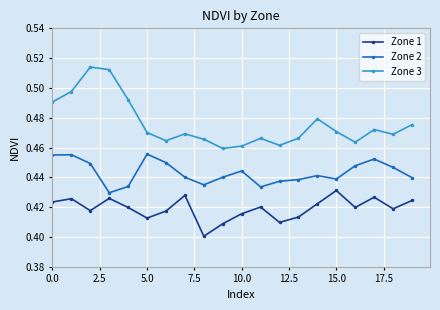

Which series has the largest total across all categories?

Zone 3